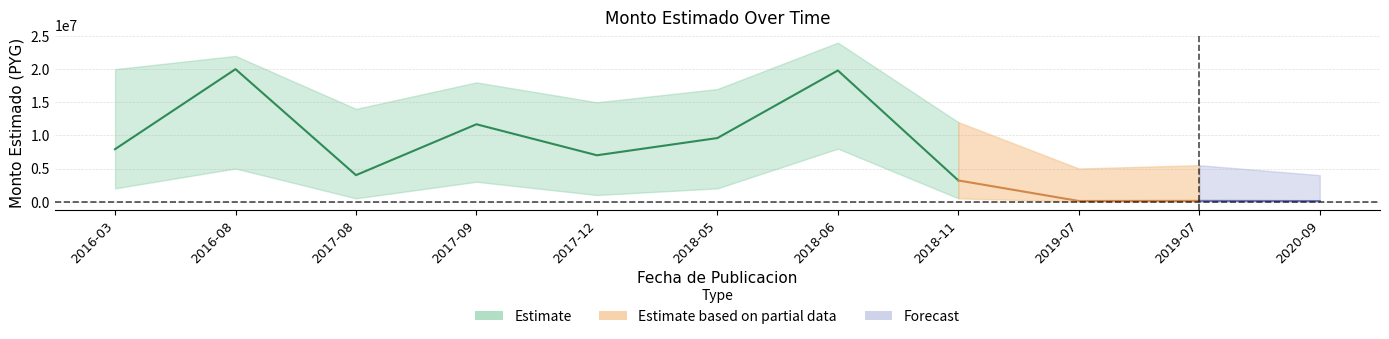

How many data points are less than 7000000?

5